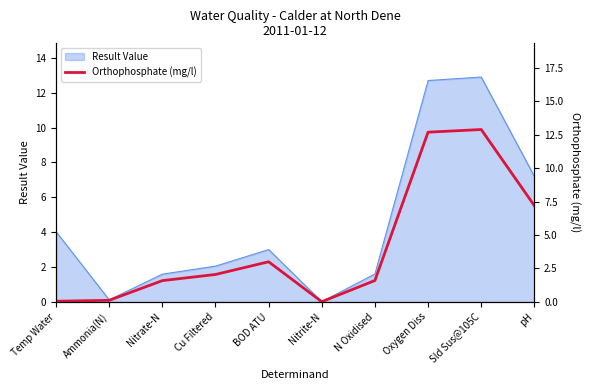

What is the ratio of the value at Nitrate-N to the value at N Oxidised?

1.0